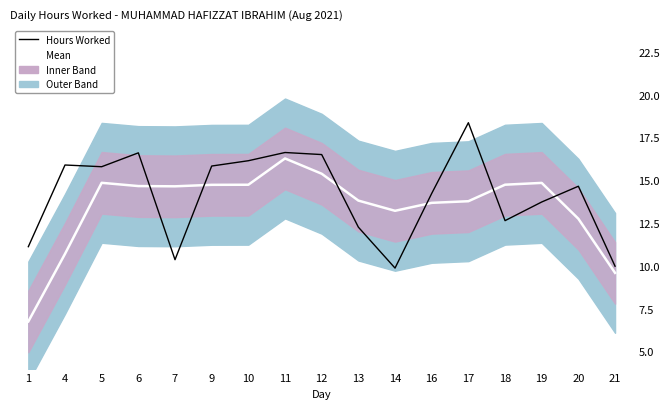

Where is Hours Worked nearest to the value 14?

16